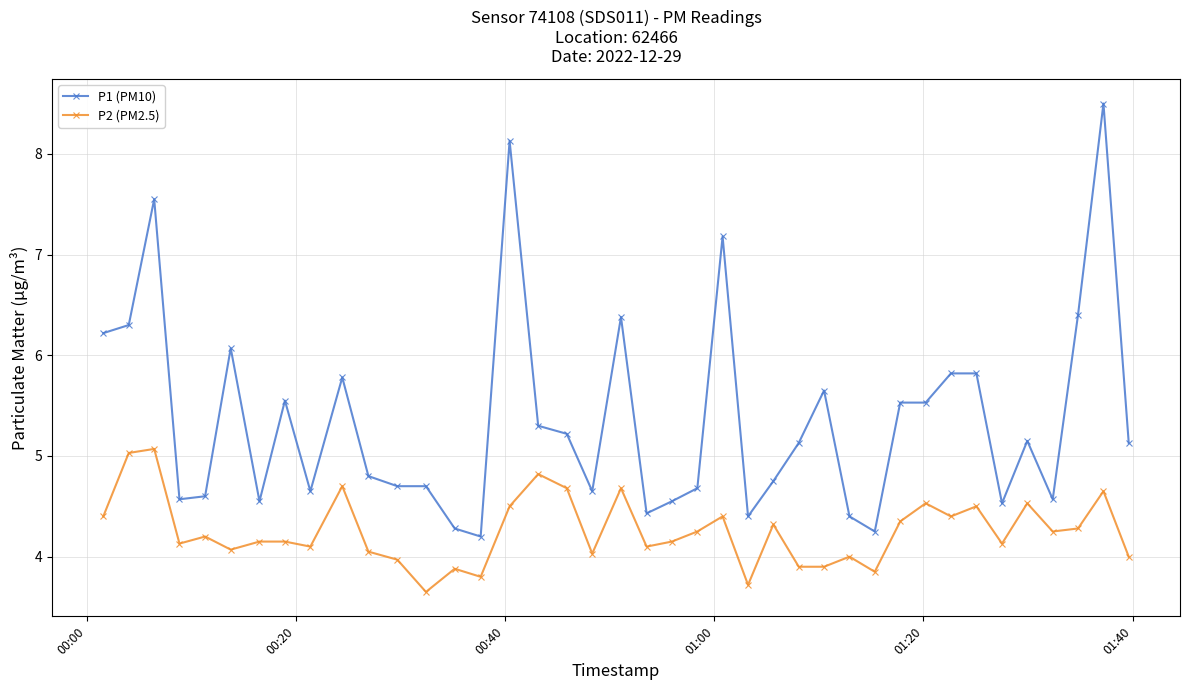

What is the highest value of the P1 (PM10) series?

8.5